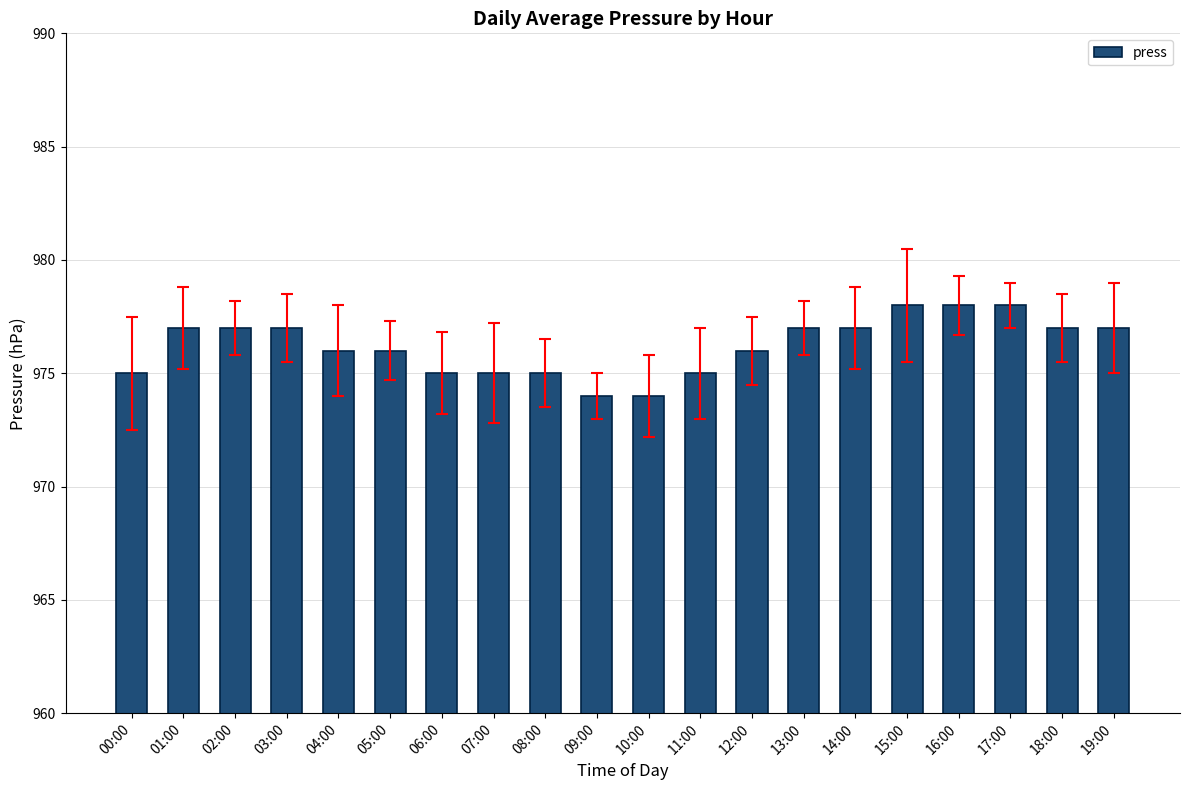

What is the label of the 15th bar from the right?

05:00